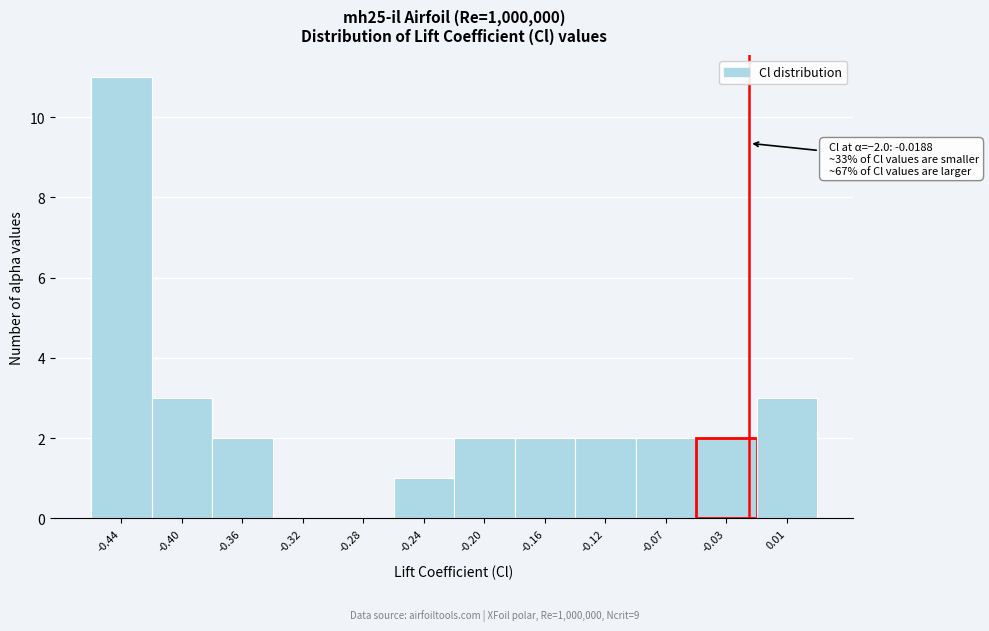

Over which range of the x-axis is the bar tallest?

-0.460 to -0.420